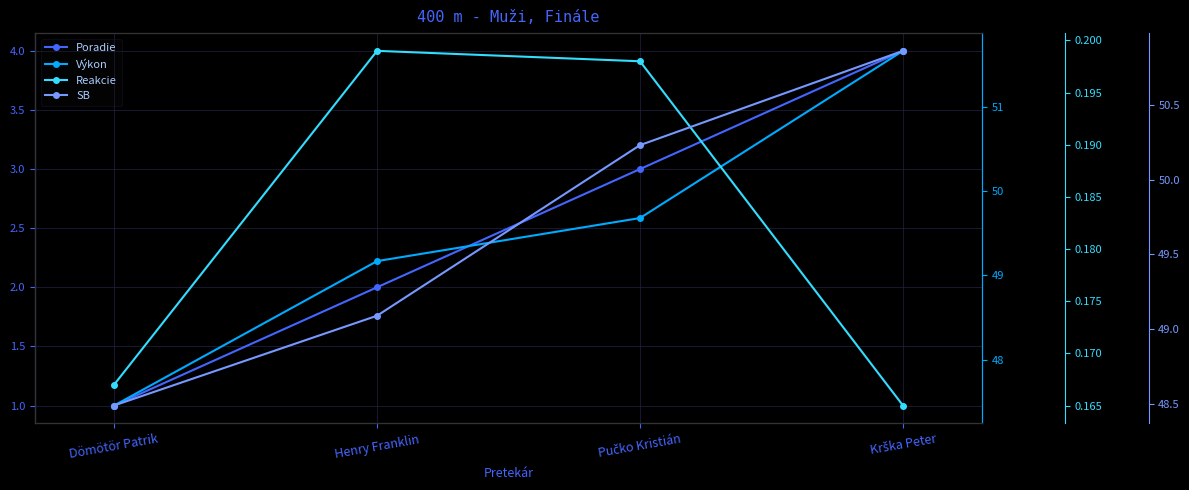

The Poradie series shows 2.0 at Henry Franklin. True or false?

True